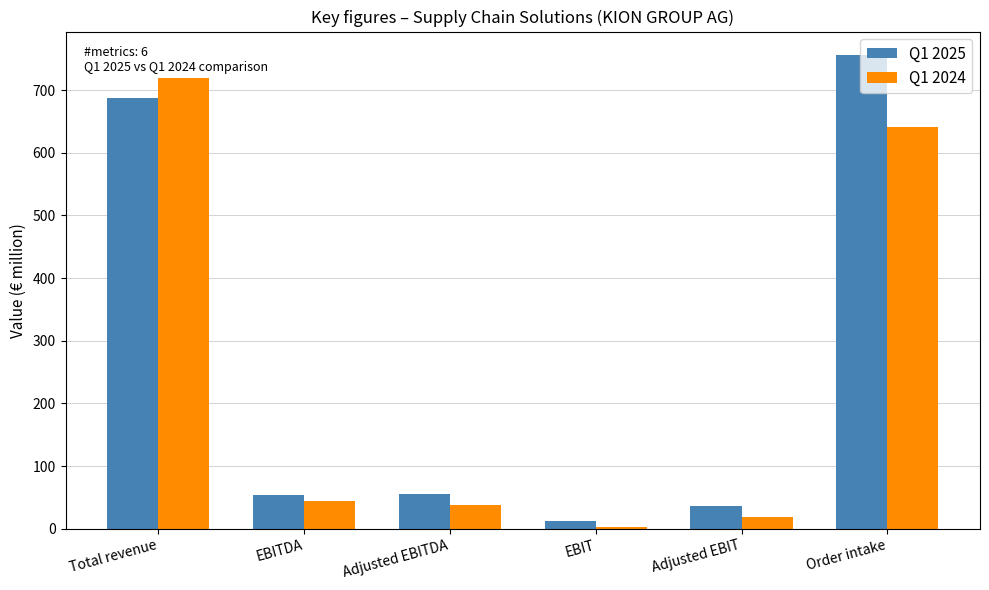

Which category has the highest value in the Q1 2025 series?

Order intake